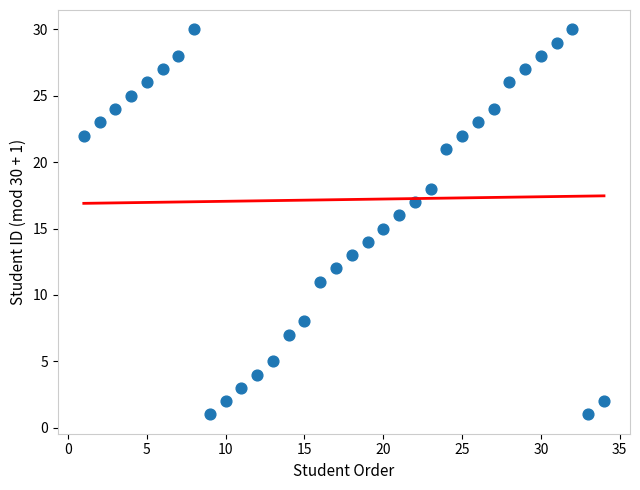

What is the range of Y values (max minus min)?

29